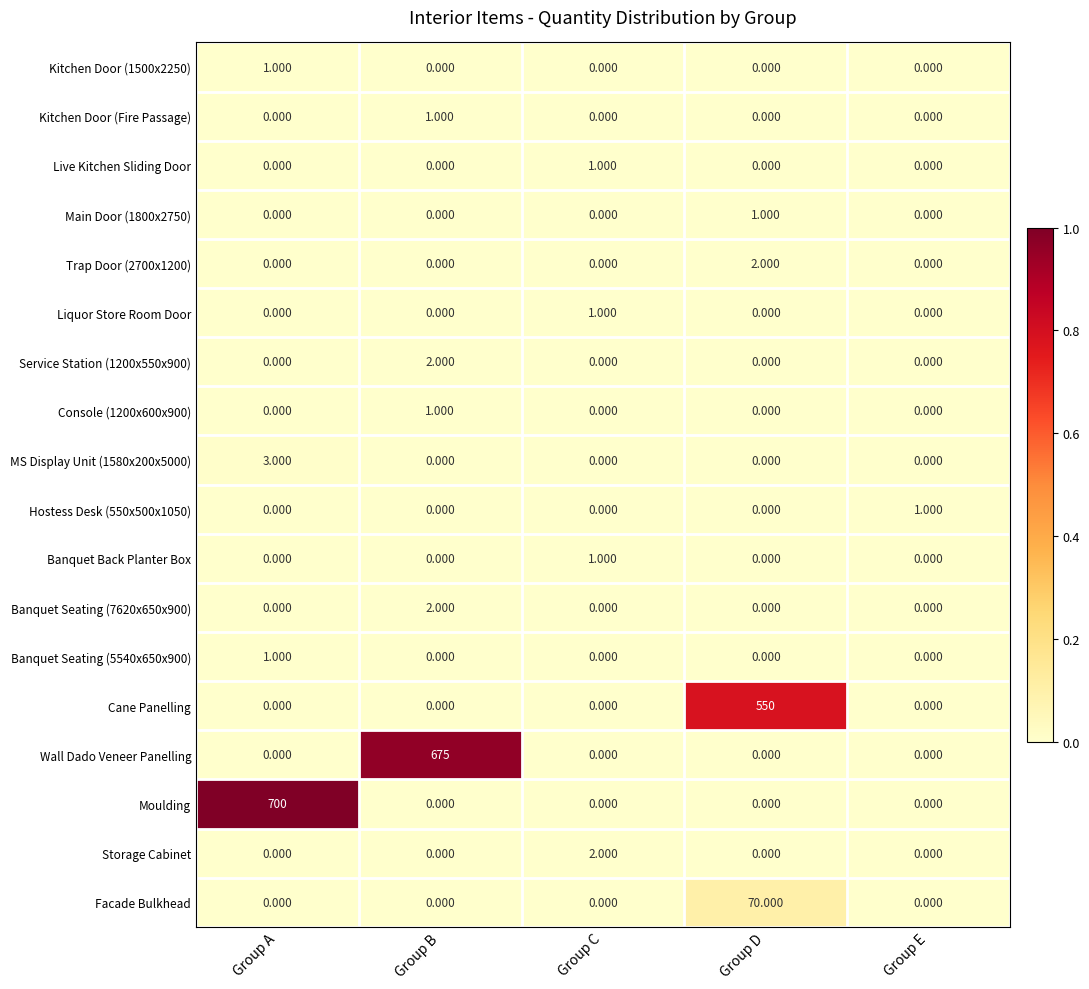

Which series has the largest range (max minus min)?

Moulding